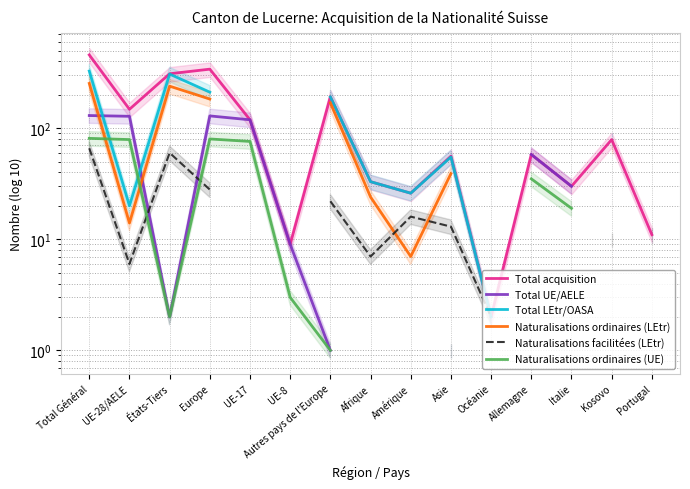

What is the label of the 15th point from the left?

Portugal